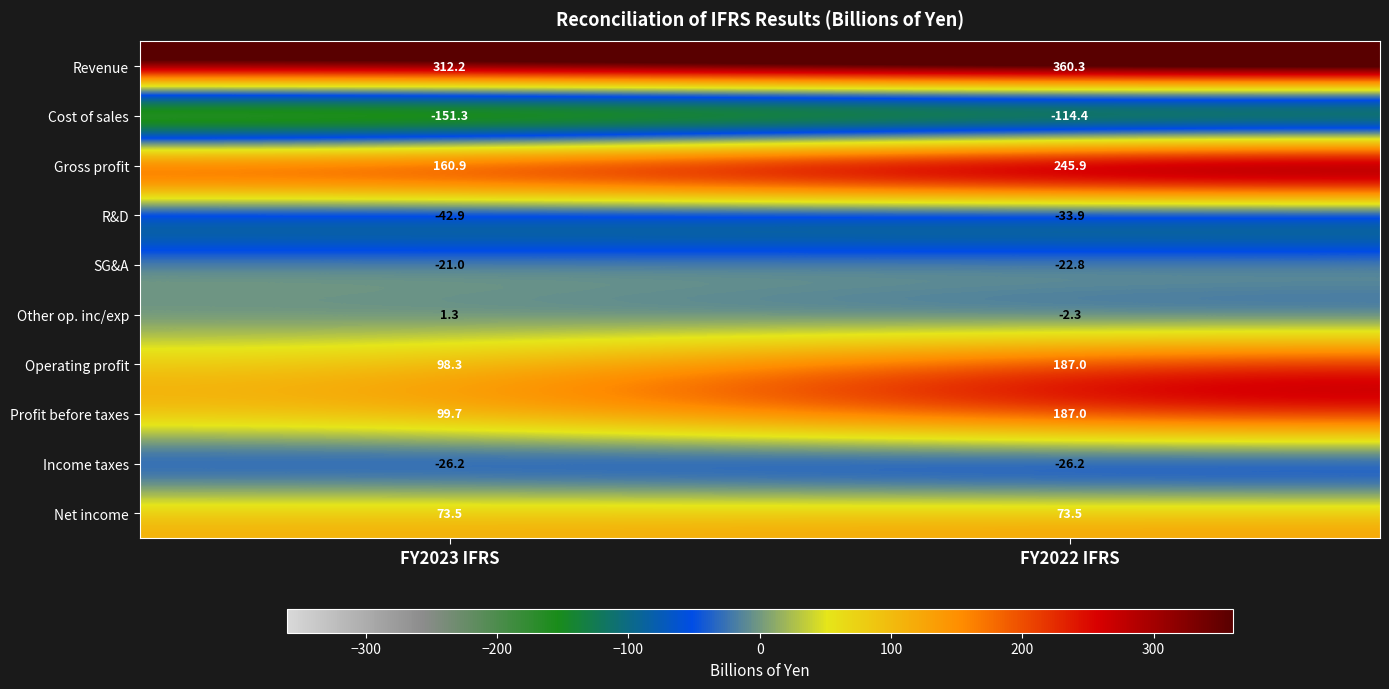

Count the number of categories in the chart.

2